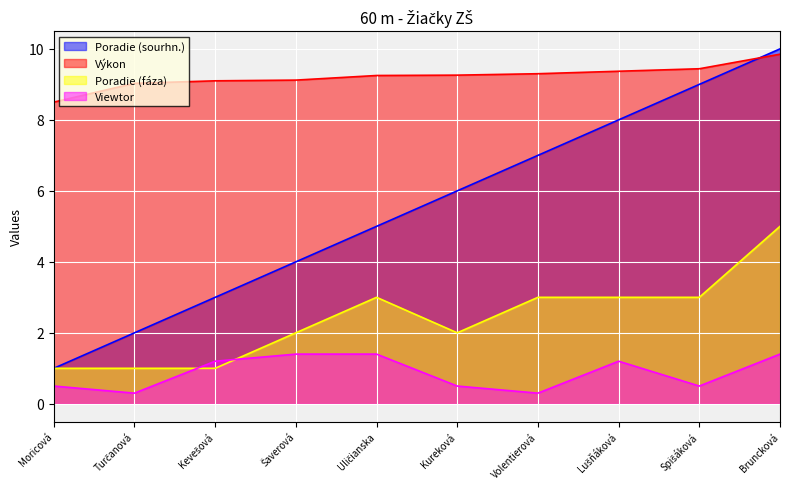

What position from the right is Turčanová?

9